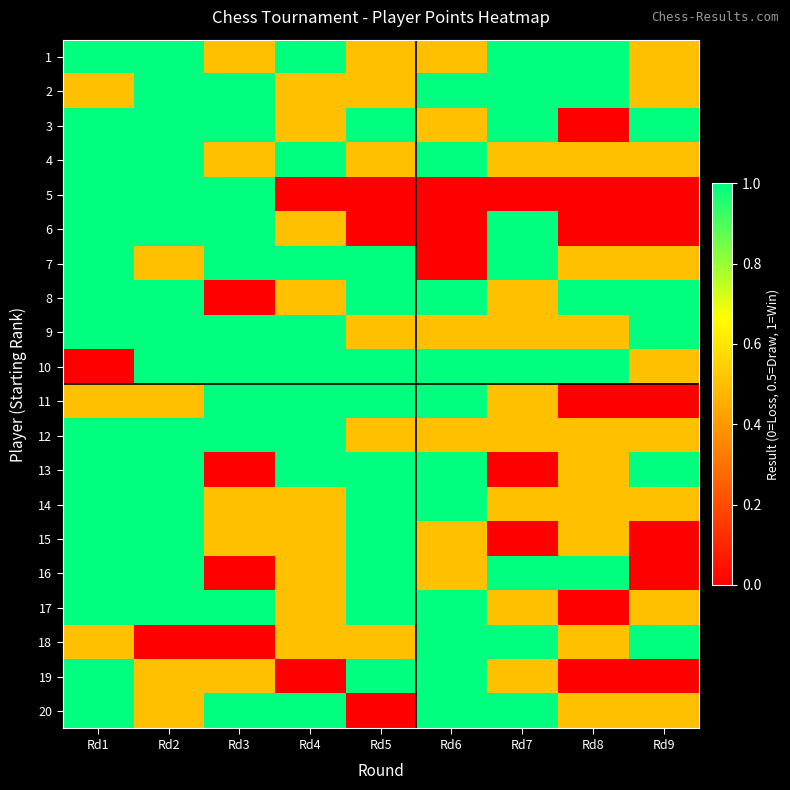

List the series in order of their peak value, lowest first.

1, 2, 3, 4, 5, 6, 7, 8, 9, 10, 11, 12, 13, 14, 15, 16, 17, 18, 19, 20